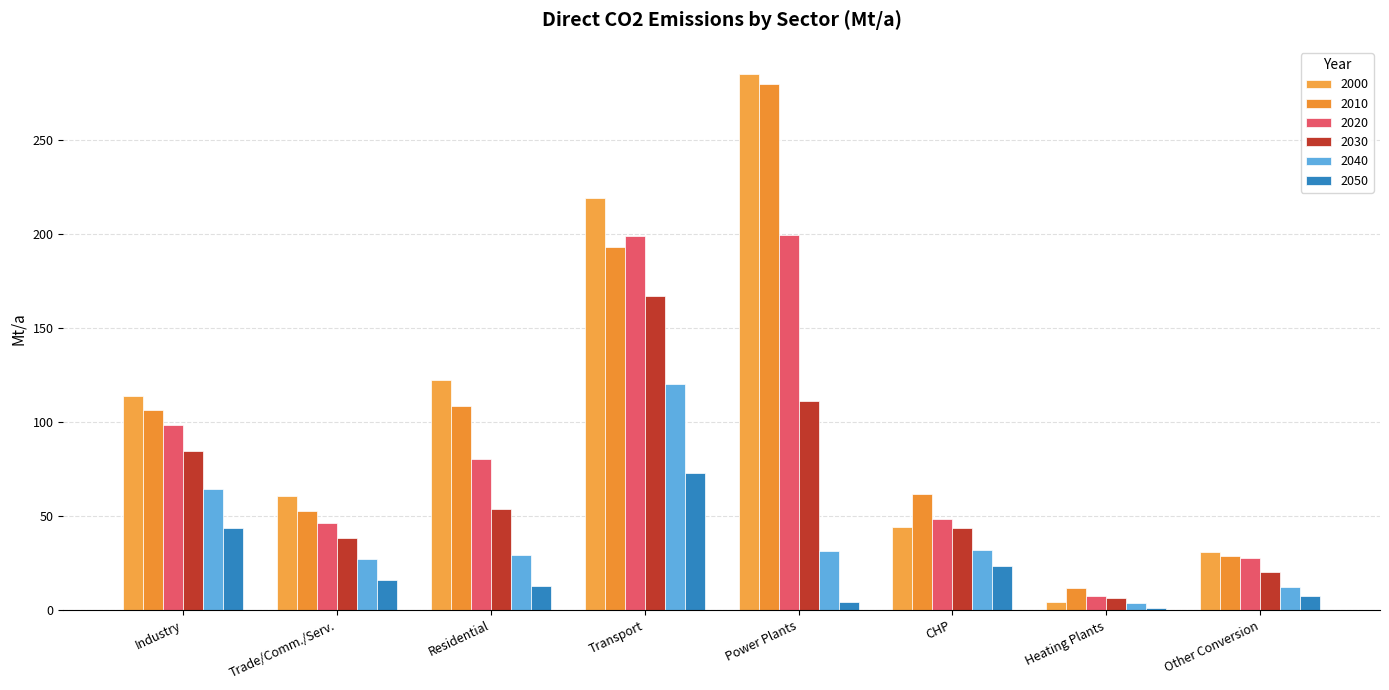

What is the total value across all series at Industry?

511.6